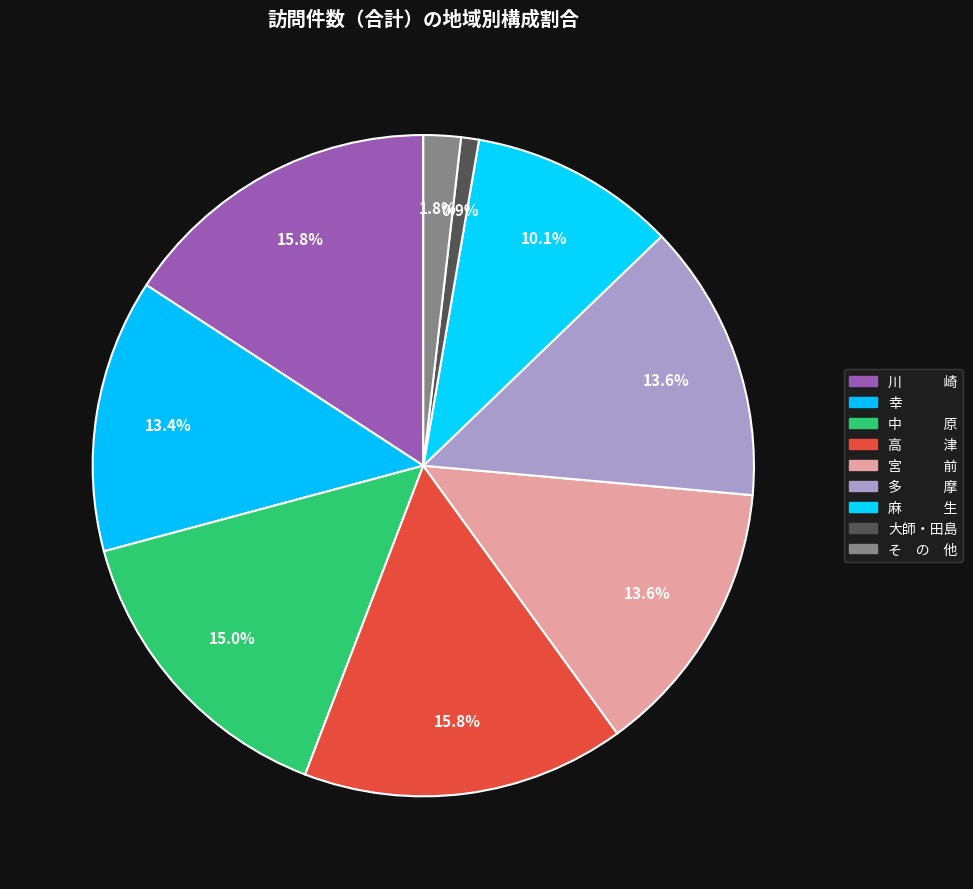

How many slices are in this pie chart?

9